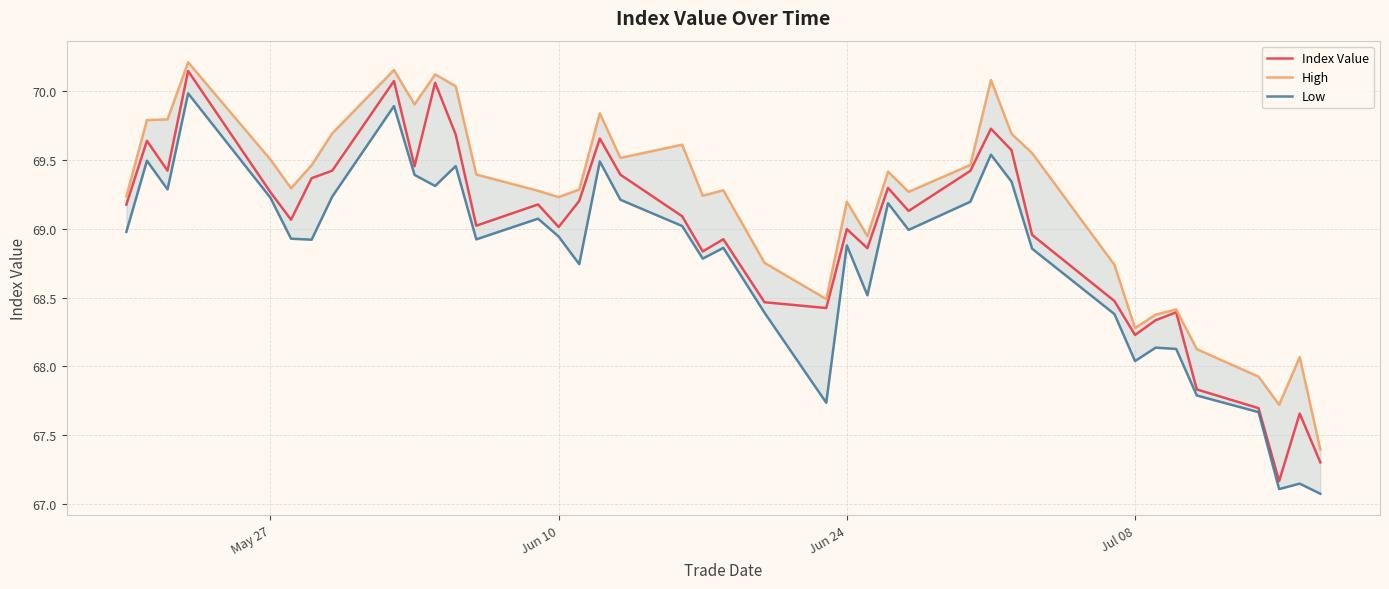

Reading right to left, what are all the values shown in this chart?

Index Value: 67.3	67.7	67.2	67.7	67.8	68.4	68.3	68.2	68.5	69.0	69.6	69.7	69.4	69.1	69.3	68.9	69.0	68.4	68.5	68.9	68.8	69.1	69.4	69.7	69.2	69.0	69.2	69.0	69.7	70.1	69.5	70.1	69.4	69.4	69.1	69.3	70.1	69.4	69.6	69.2
High: 67.4	68.1	67.7	67.9	68.1	68.4	68.4	68.3	68.7	69.6	69.7	70.1	69.5	69.3	69.4	68.9	69.2	68.5	68.8	69.3	69.2	69.6	69.5	69.8	69.3	69.2	69.3	69.4	70.0	70.1	69.9	70.2	69.7	69.5	69.3	69.5	70.2	69.8	69.8	69.2
Low: 67.1	67.1	67.1	67.7	67.8	68.1	68.1	68.0	68.4	68.9	69.3	69.5	69.2	69.0	69.2	68.5	68.9	67.7	68.4	68.9	68.8	69.0	69.2	69.5	68.7	68.9	69.1	68.9	69.5	69.3	69.4	69.9	69.2	68.9	68.9	69.2	70.0	69.3	69.5	69.0